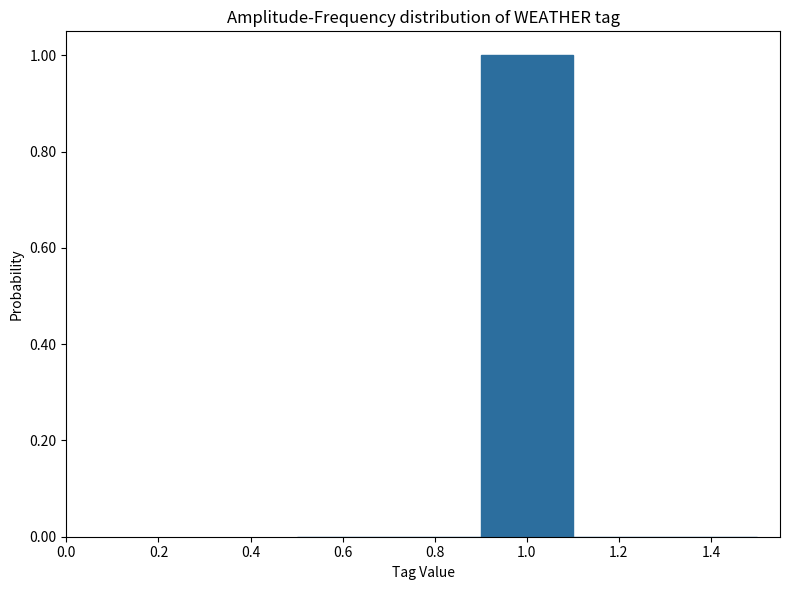

Reading left to right, transcribe this chart: for each bar, give the range it covers on the x-axis and its height. The values are not printed on the chart, so give them approximately, as read against the axis.

0.5 to 0.7: 0
0.7 to 0.9: 0
0.9 to 1.1: 1
1.1 to 1.3: 0
1.3 to 1.5: 0